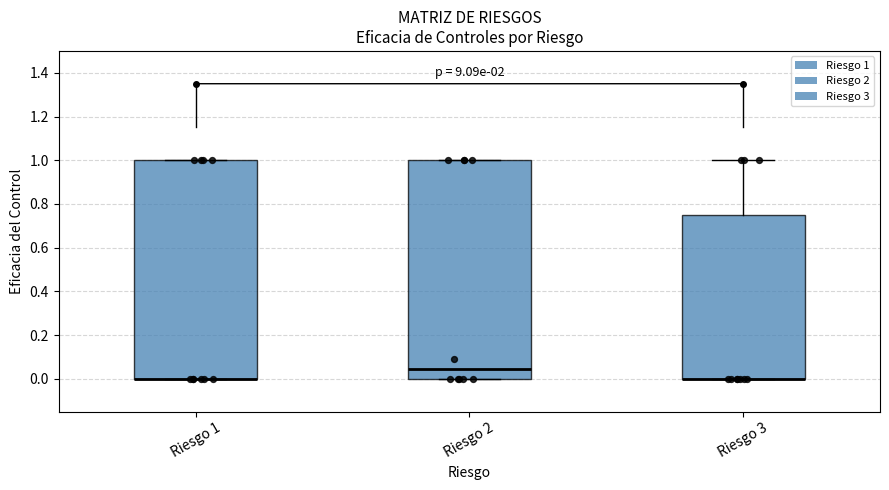

Reading left to right, transcribe this box plot: for each box, give where its median line is, the range the box spans, and where its two whiskers end, as read against the y-axis. The values are not printed on the chart, so give them approximately, as read against the axis.

Riesgo 1: median 0.00 (drawn on the box's lower edge), box 0.00 to 1.00, whiskers 0.00 to 1.00
Riesgo 2: median 0.04, box 0.00 to 1.00, whiskers 0.00 to 1.00
Riesgo 3: median 0.00 (drawn on the box's lower edge), box 0.00 to 0.76, whiskers 0.00 to 1.00